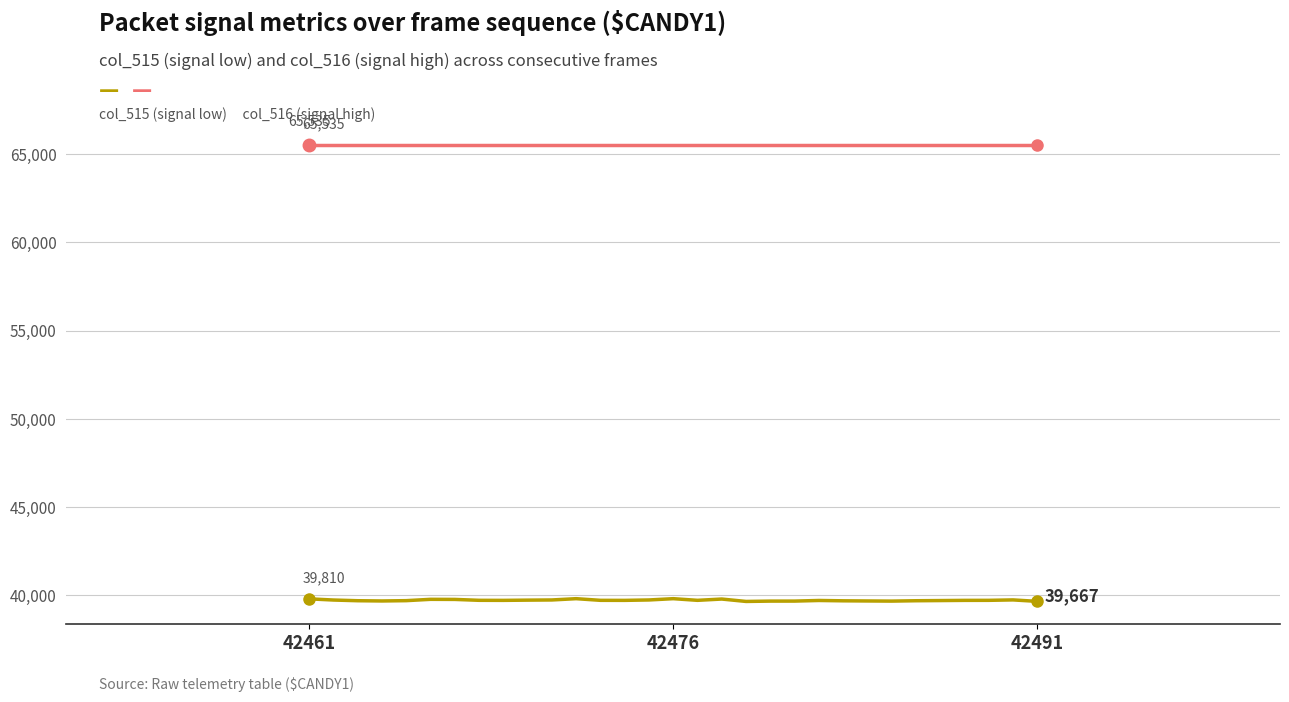

Does the chart have visible grid lines?

Yes